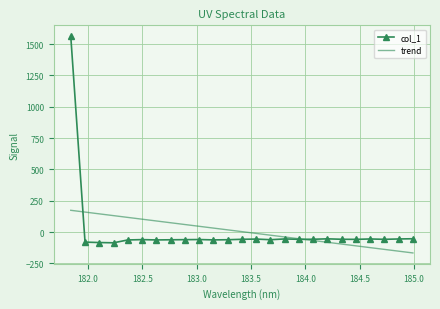

Which series has the widest spread of values?

col_1